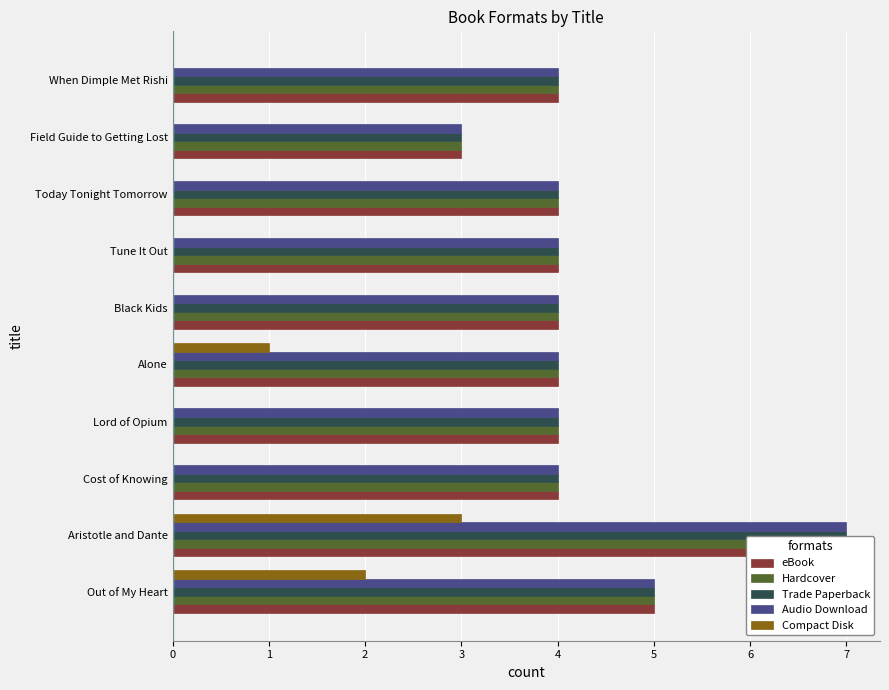

What is the difference between the Compact Disk values at Aristotle and Dante and Field Guide to Getting Lost?

3